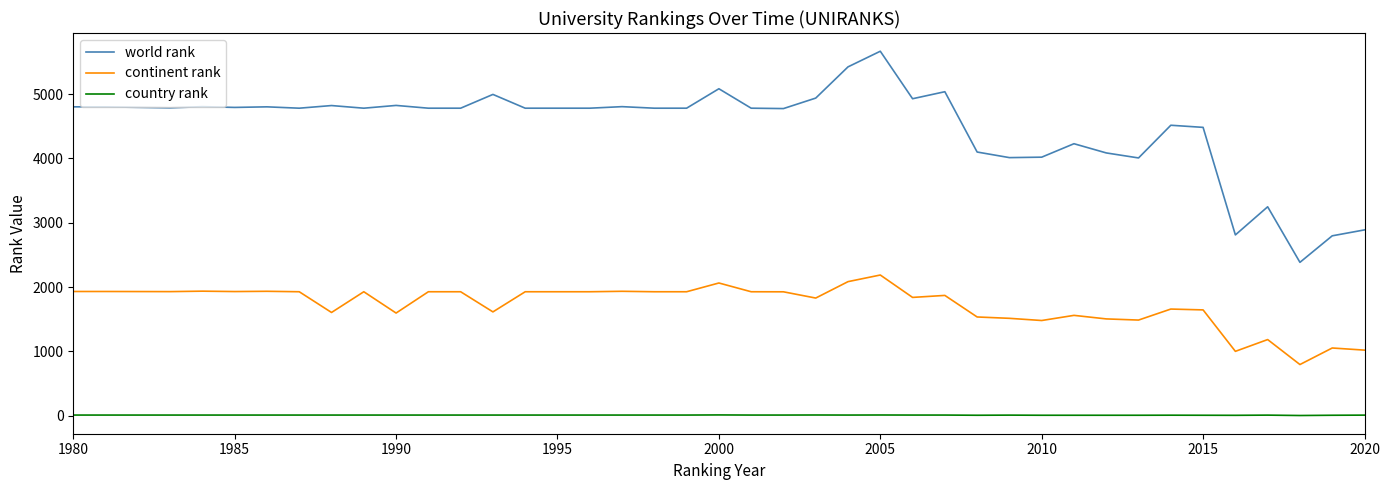

How many series are shown in this chart?

3